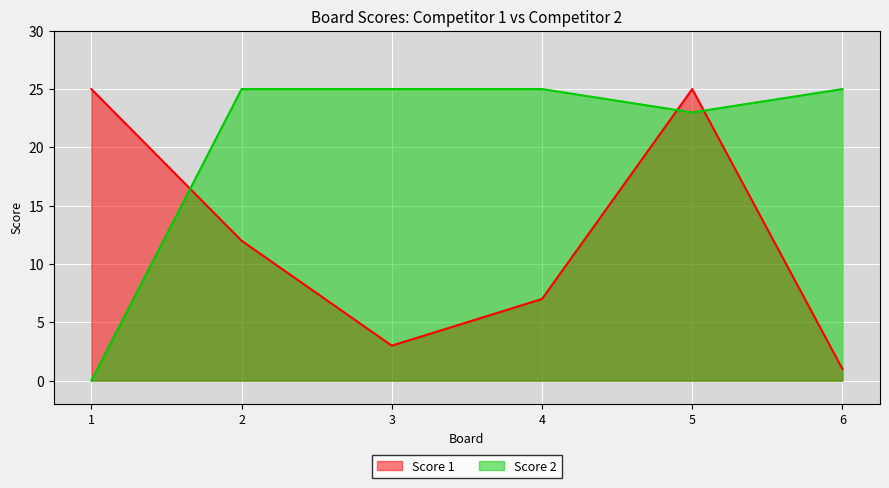

At how many categories does at least one series exceed 21?

6